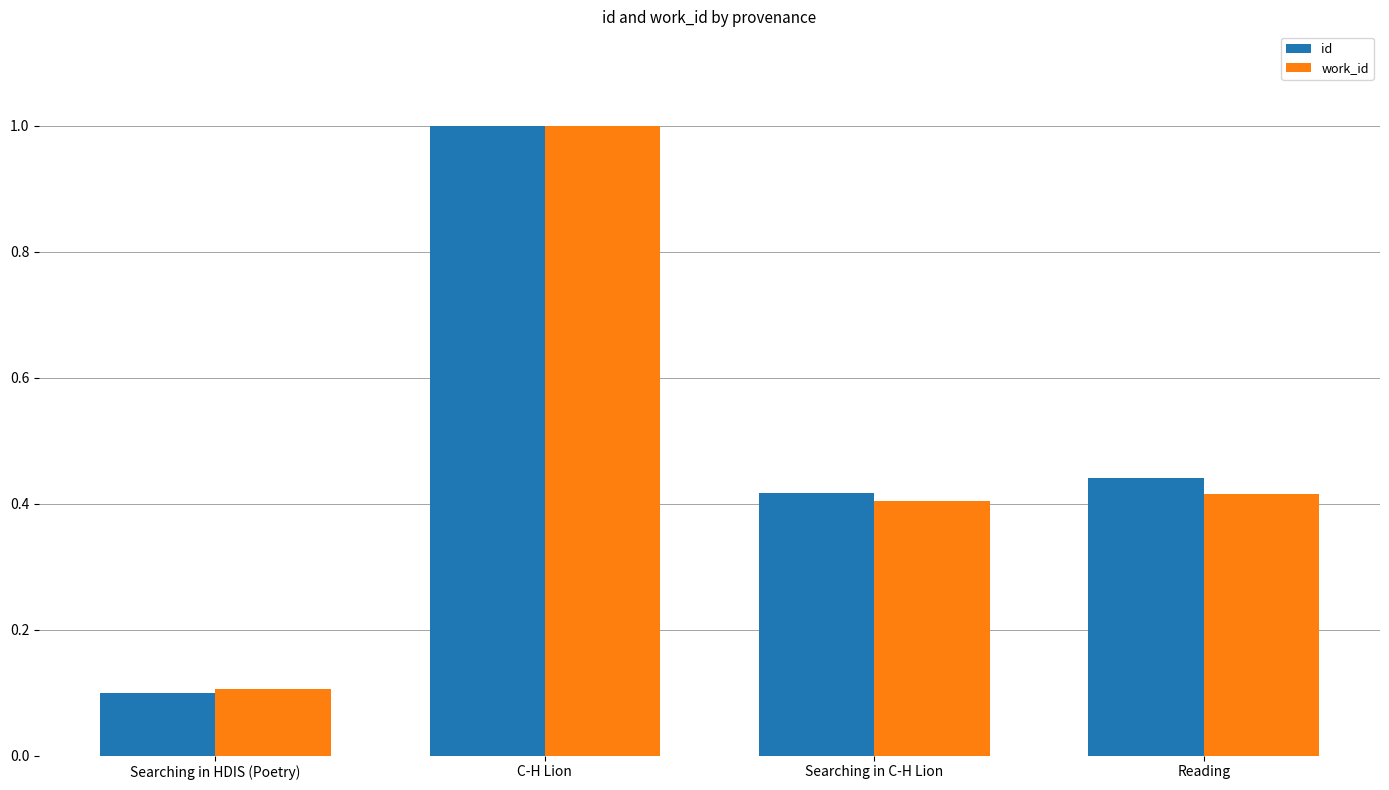

Is it true that id equals 1.0 at C-H Lion?

True